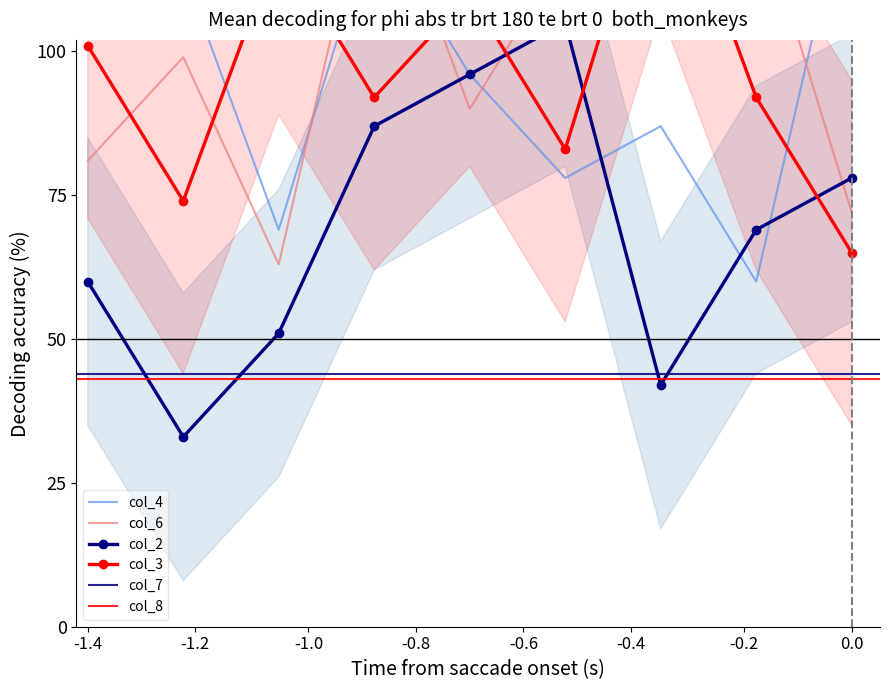

Reading left to right, transcribe all the data shown in this chart.

col_2: 60	33	51	87	96	105	42	69	78
col_3: 101	74	119	92	110	83	137	92	65
col_4: 105	114	69	123	96	78	87	60	132
col_6: 81	99	63	135	90	117	108	126	72